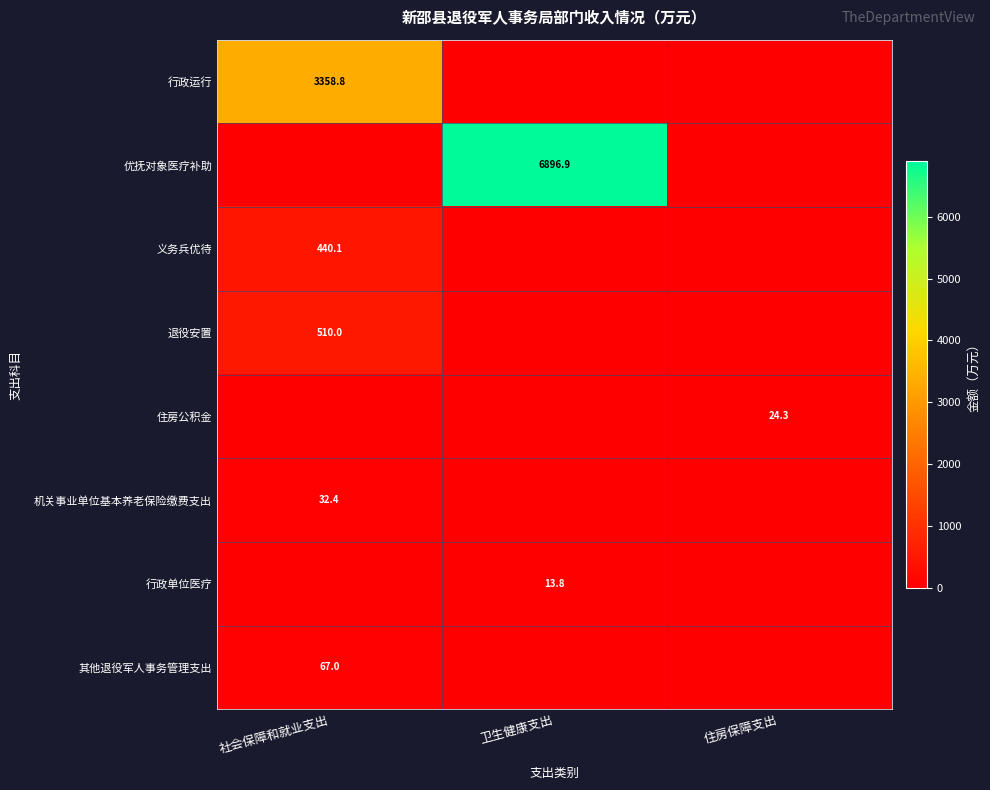

What is the total value across all series at 社会保障和就业支出?

4408.2